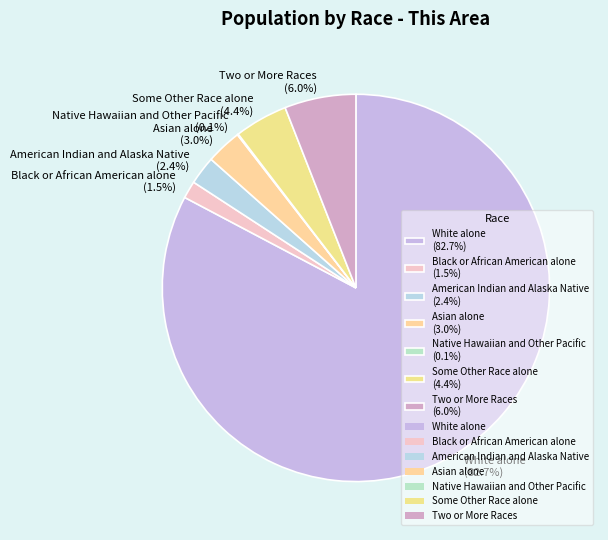

Which has a higher value, Black or African American alone (1.5%) or Some Other Race alone (4.4%)?

Some Other Race alone (4.4%)